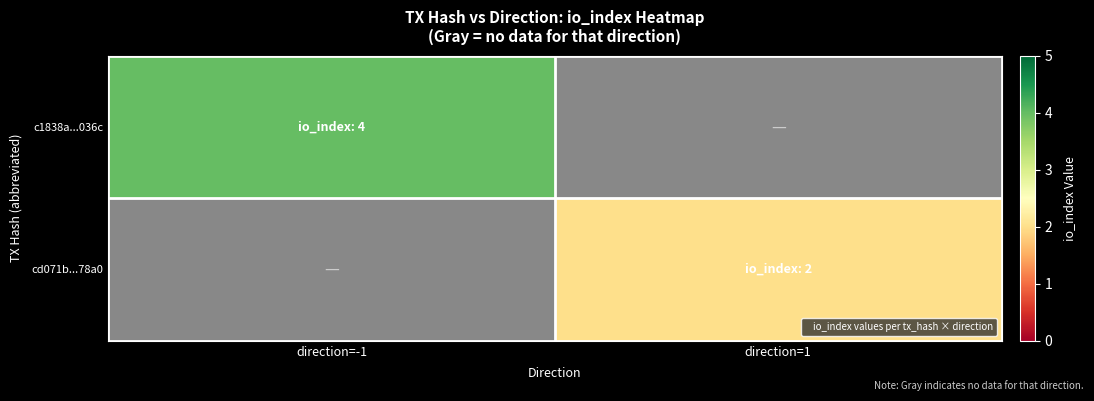

At direction=-1, list the series in order from smallest to largest.

c1838a...036c, cd071b...78a0